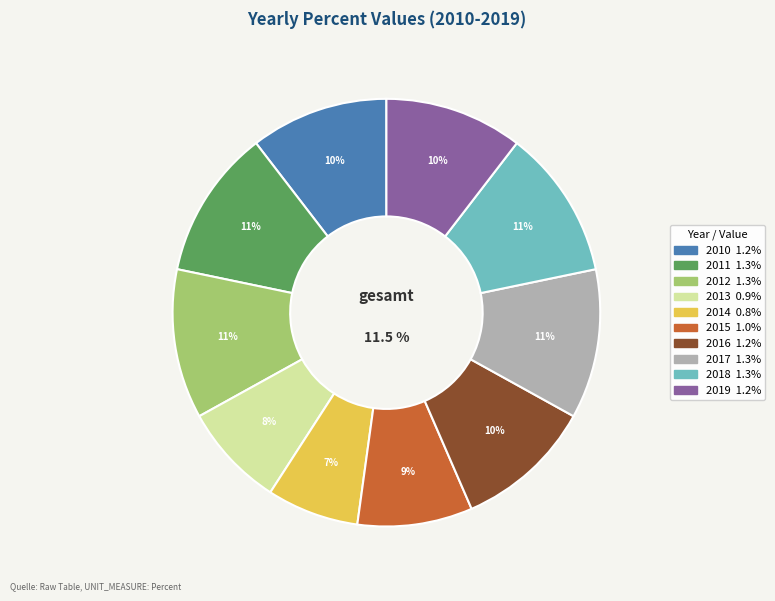

How many segments does this pie chart have?

10